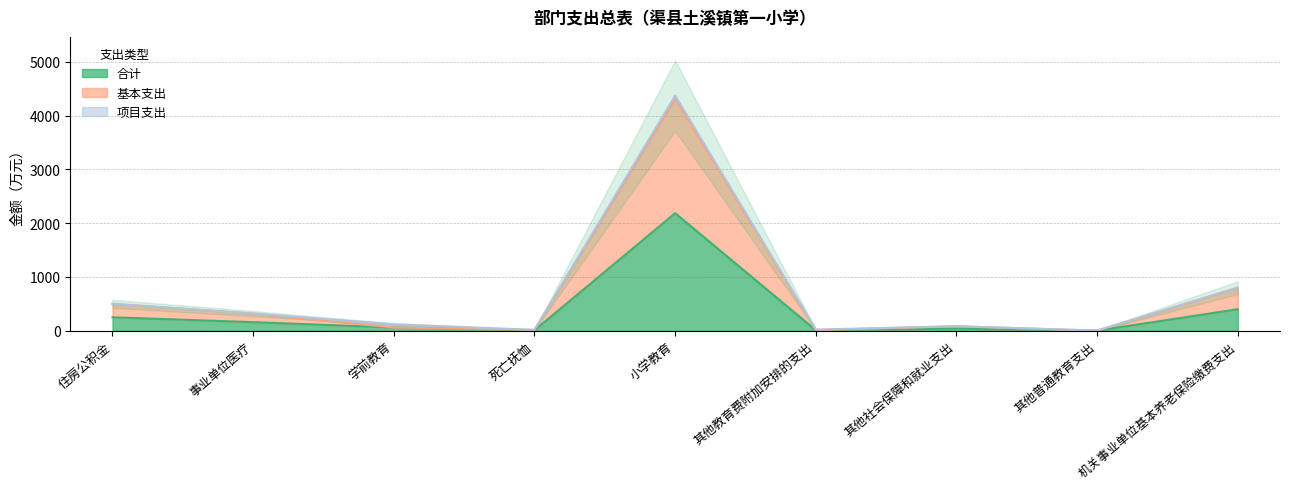

True or false: 合计 and 基本支出 cross at least once.

False